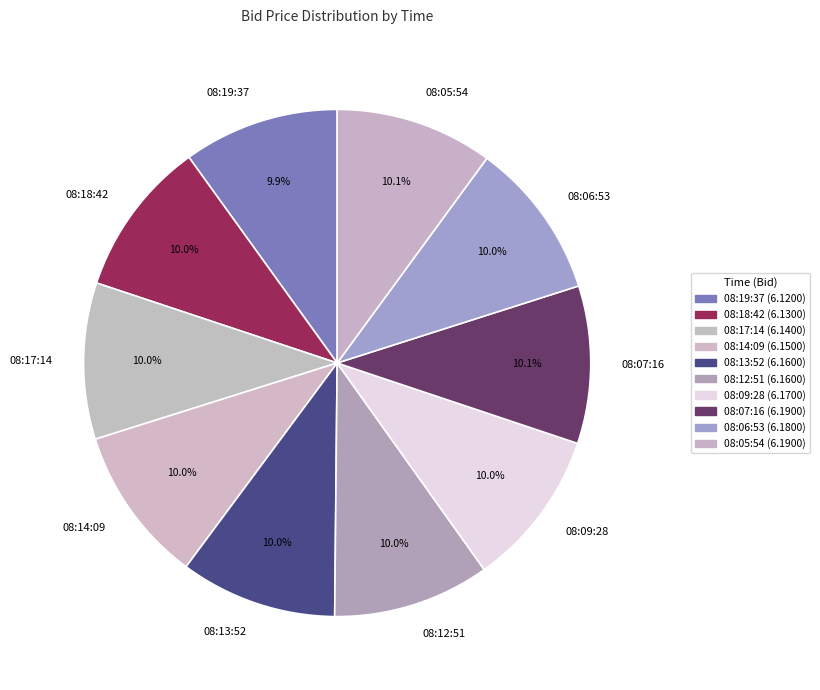

What is the ratio of the value at 08:12:51 to the value at 08:19:37?

1.0